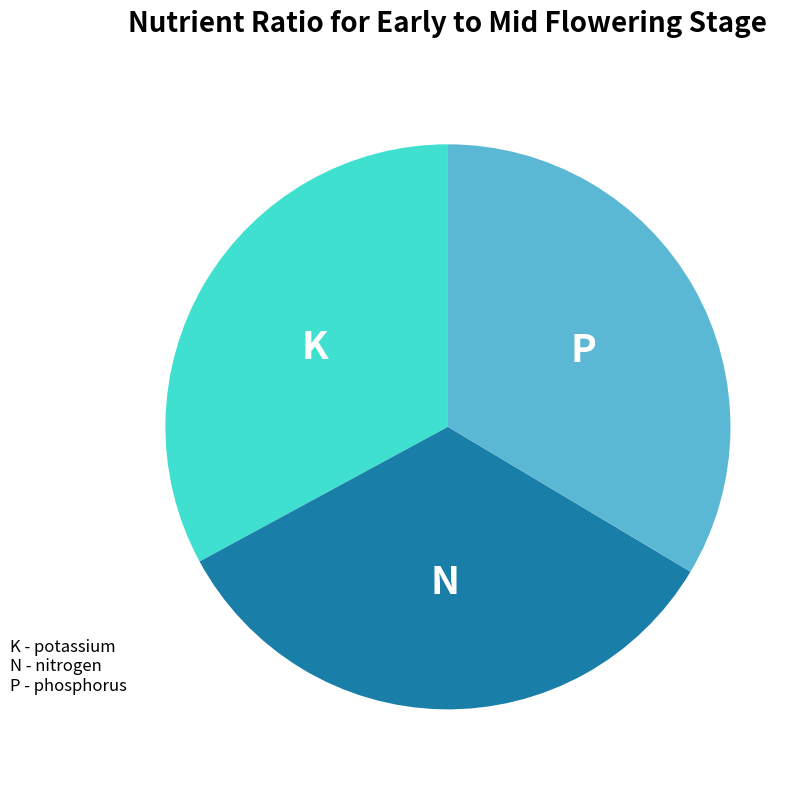

Does any single category account for the majority?

No